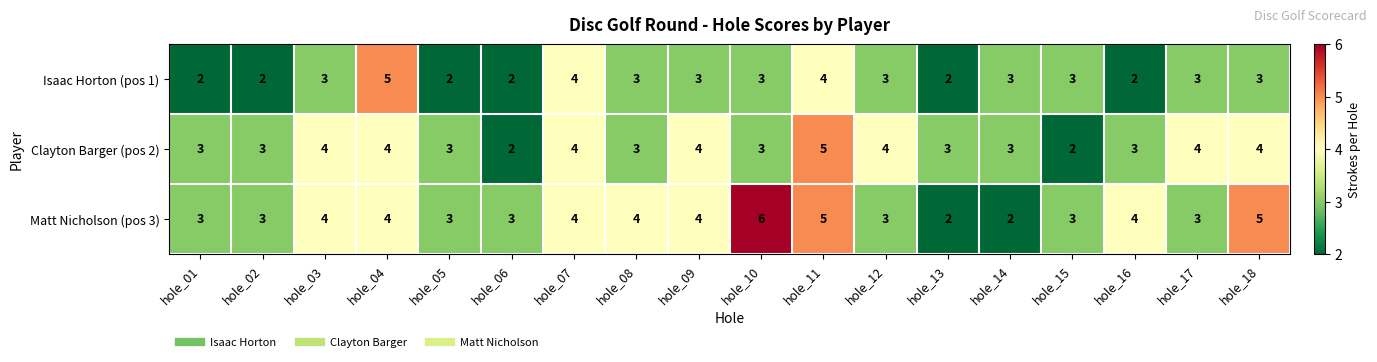

Read the Clayton Barger (pos 2) value at hole_18.

4